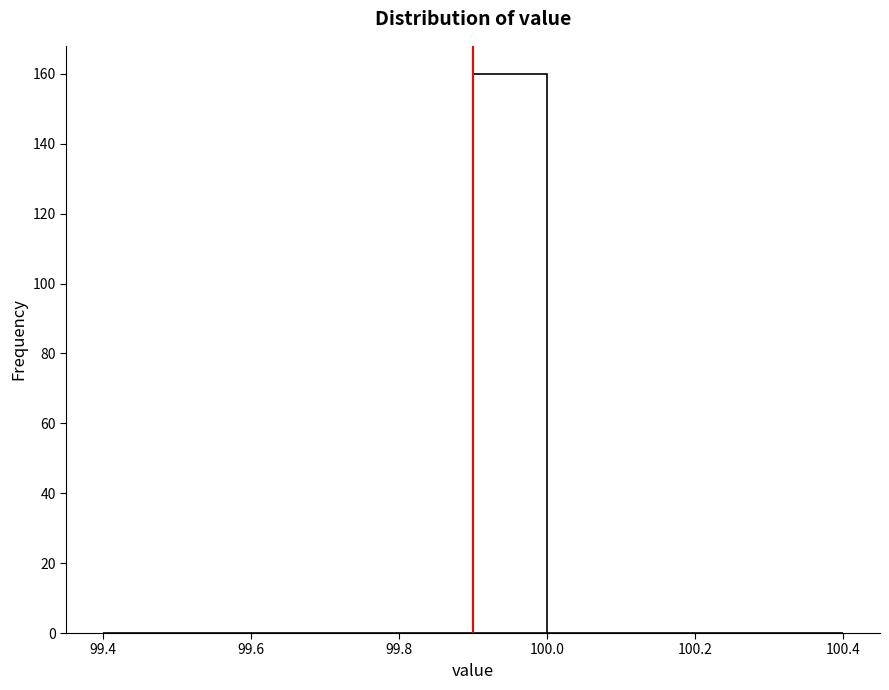

Reading left to right, list every bar in this chart as the range it spans on the x-axis followed by its height. The values are not printed on the chart, so give them approximately, as read against the axis.

99.4 to 99.5: 0
99.5 to 99.6: 0
99.6 to 99.7: 0
99.7 to 99.8: 0
99.8 to 99.9: 0
99.9 to 100.0: 160
100.0 to 100.1: 0
100.1 to 100.2: 0
100.2 to 100.3: 0
100.3 to 100.4: 0